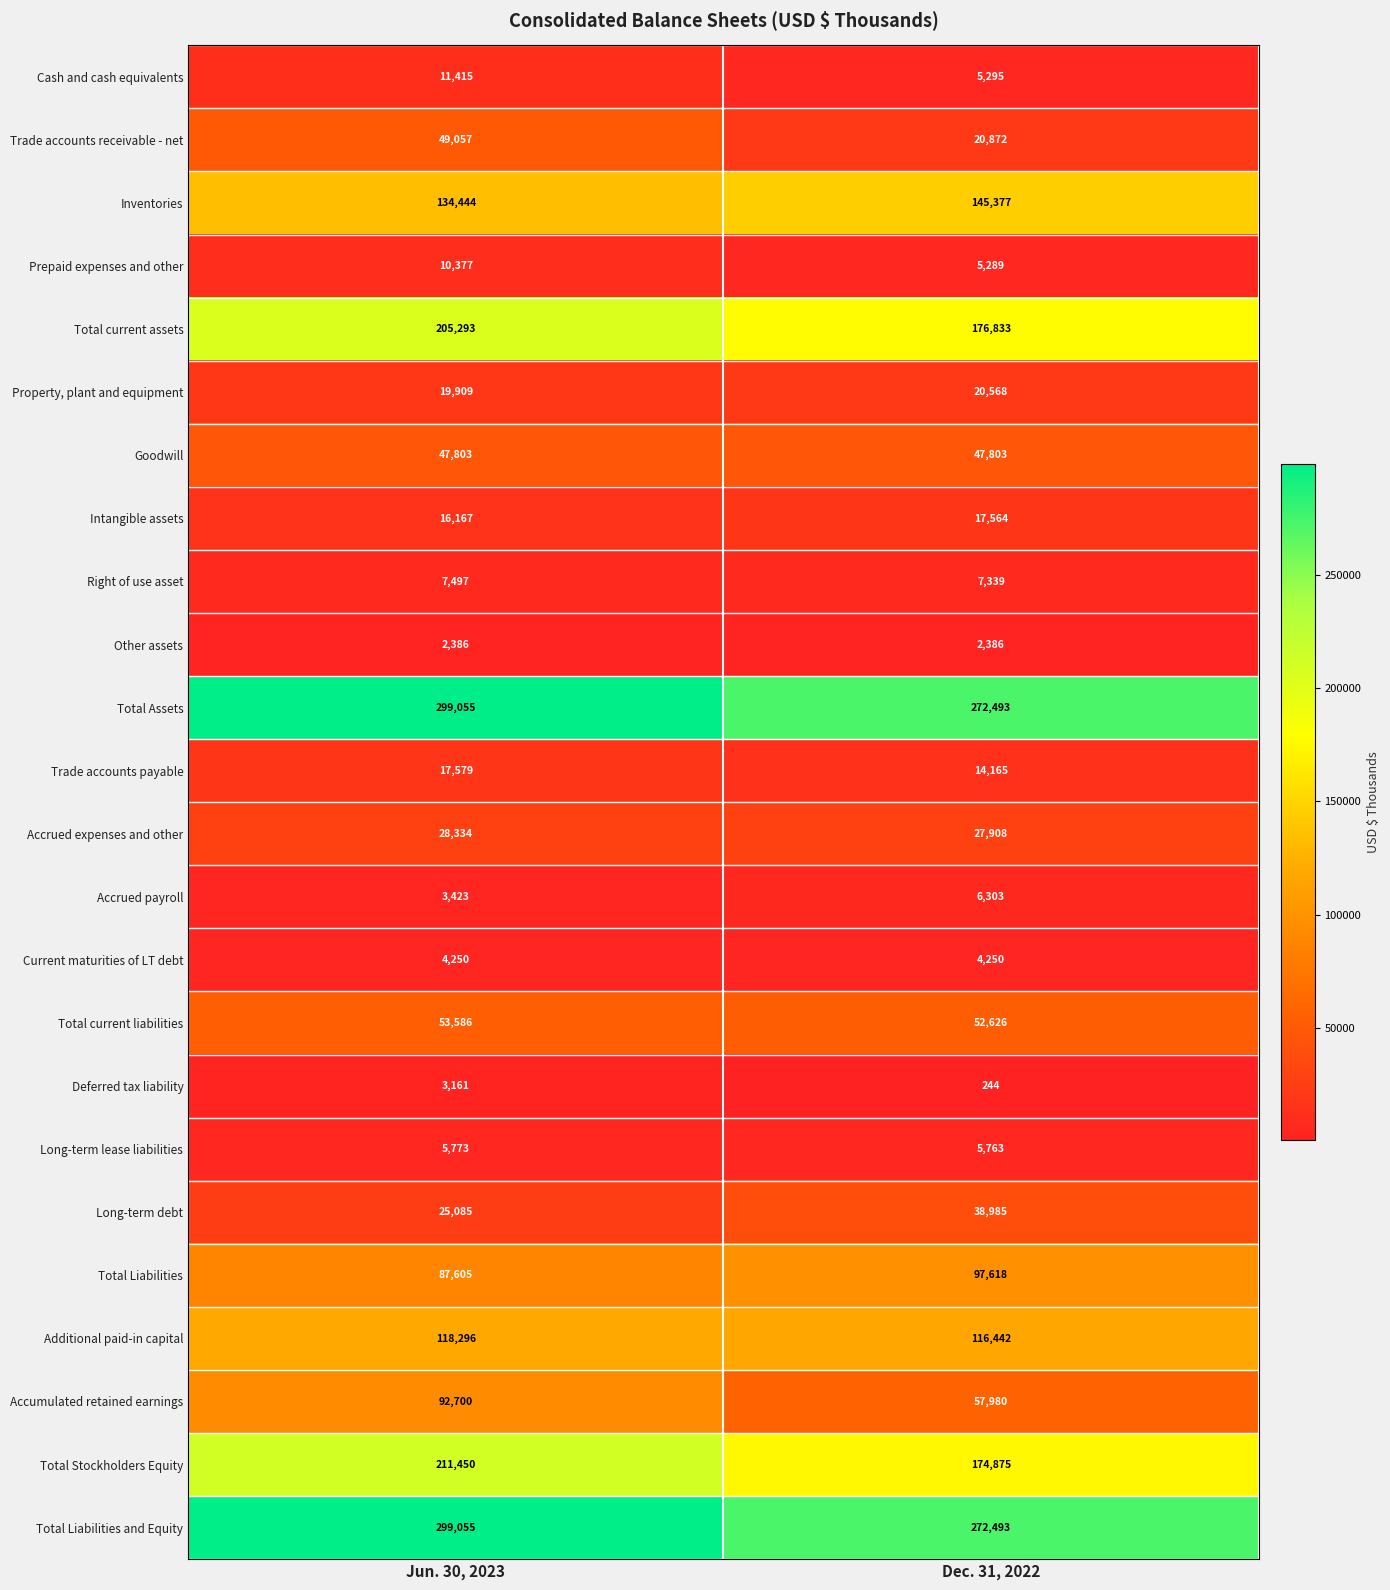

The value of Total Assets at Dec. 31, 2022 is 379205. True or false?

False